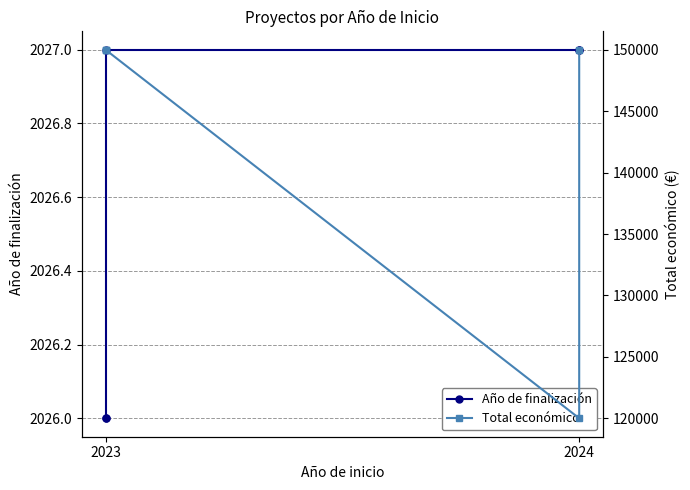

Between 2024 and 2, which series saw the biggest shift?

Año de finalización